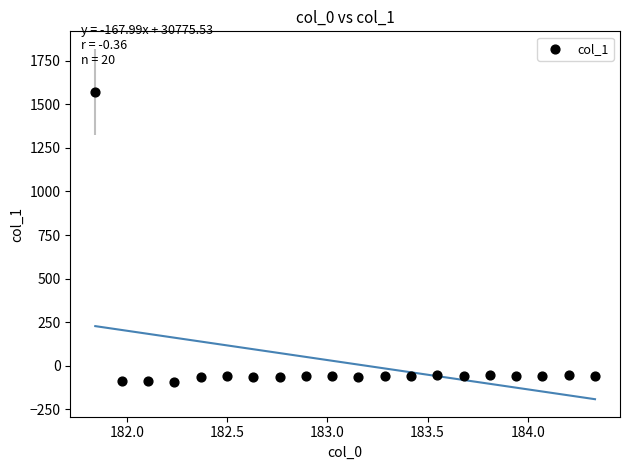

What is the range of Y values (max minus min)?

1662.8